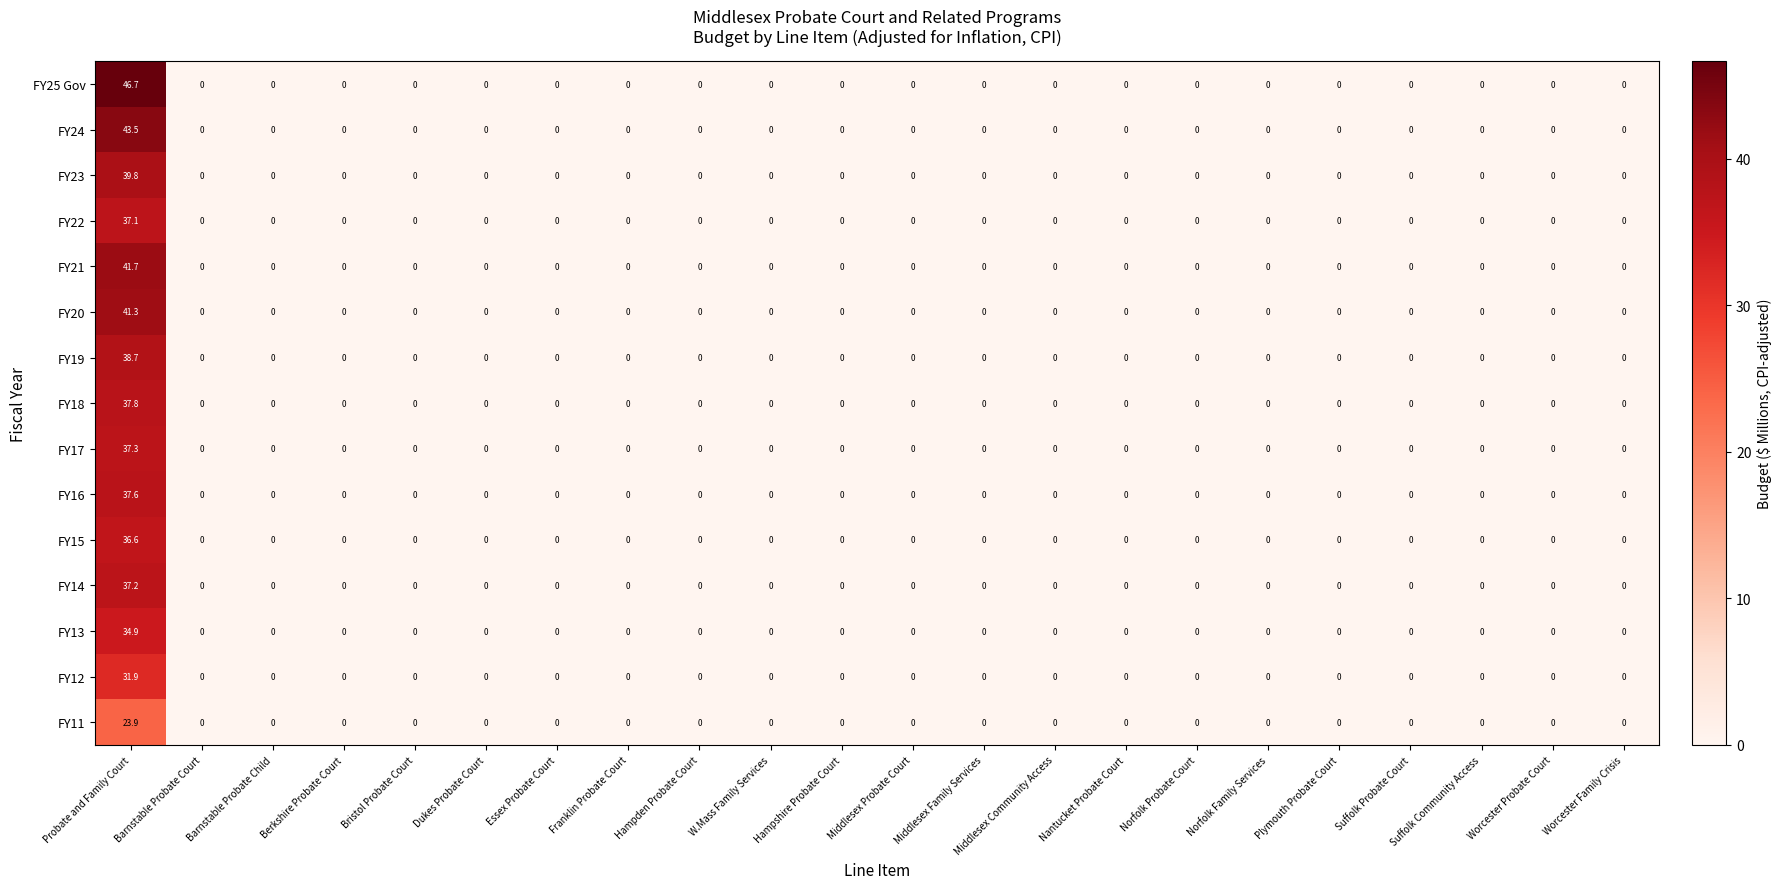

What is the total value across all series at Probate and Family Court?

566.0